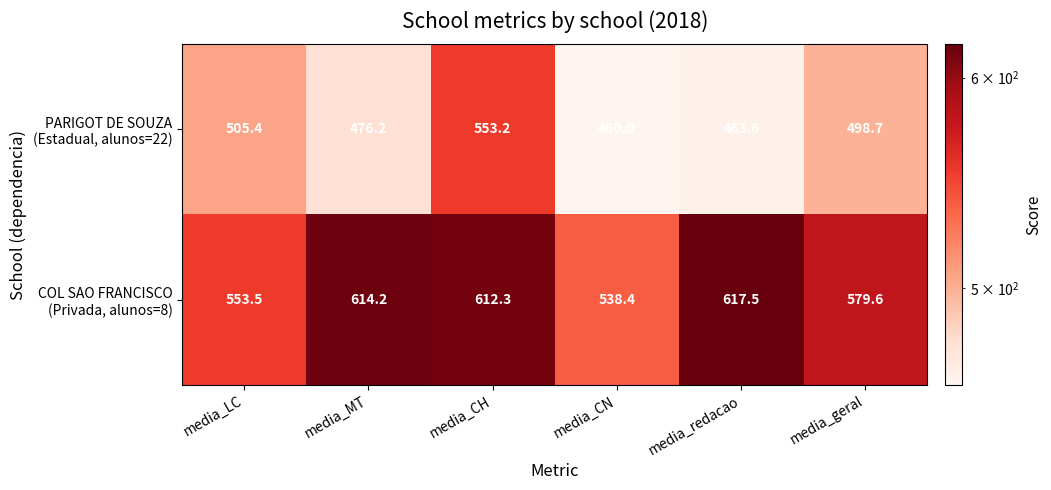

What is the maximum value shown in the chart?

617.5